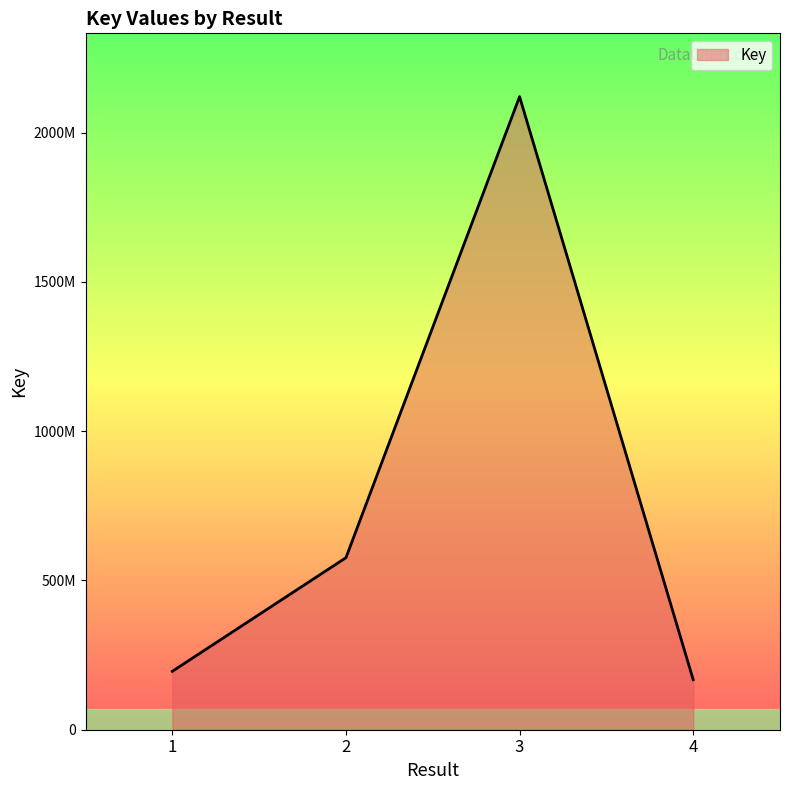

List the labels in order of value, largest first.

3, 2, 1, 4